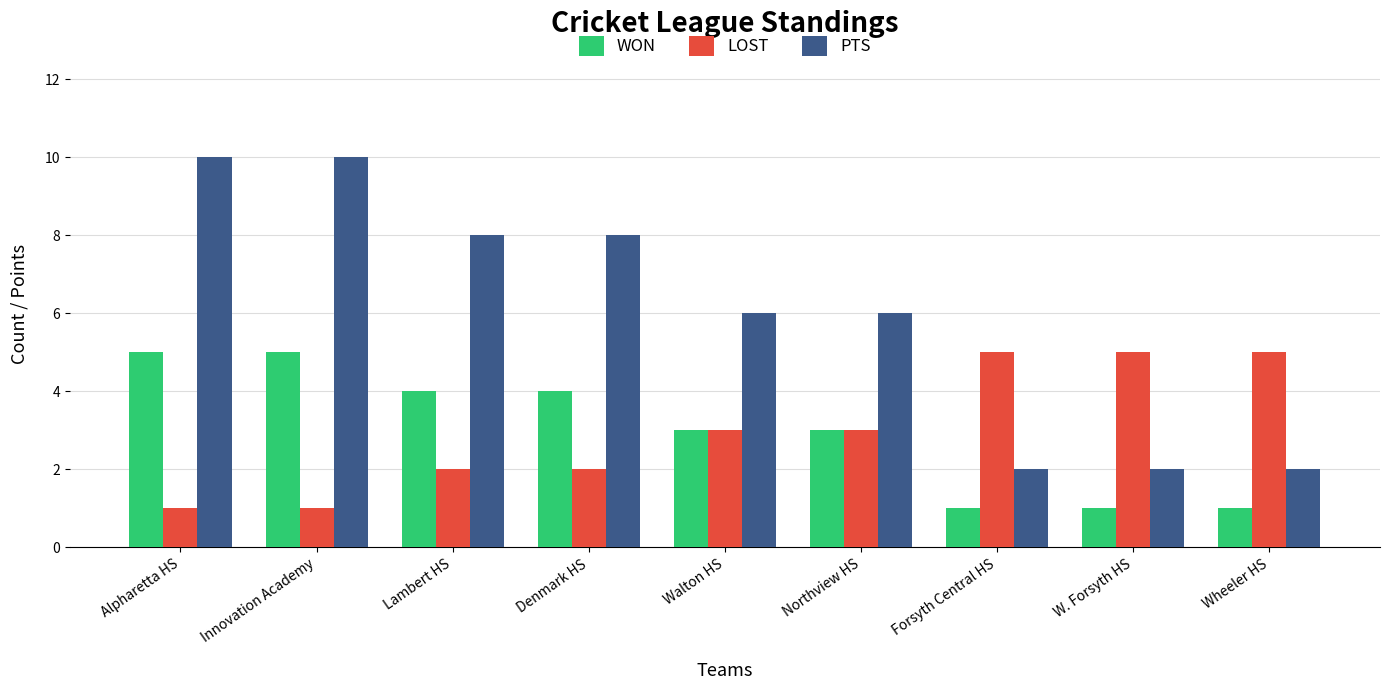

Which series has the largest total across all categories?

PTS